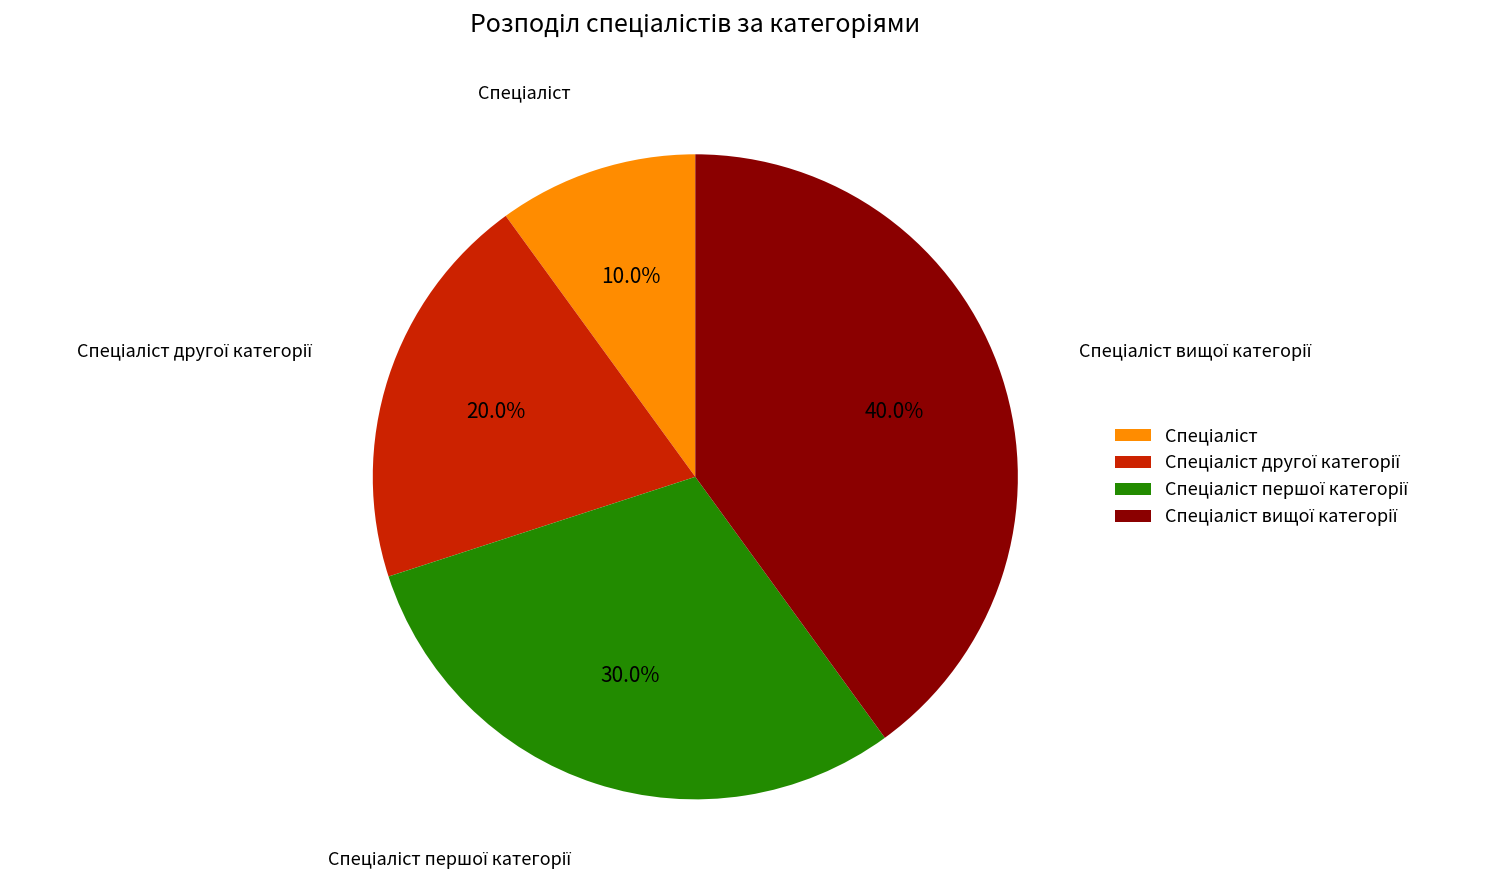

Is there any slice that represents more than half of the pie?

No